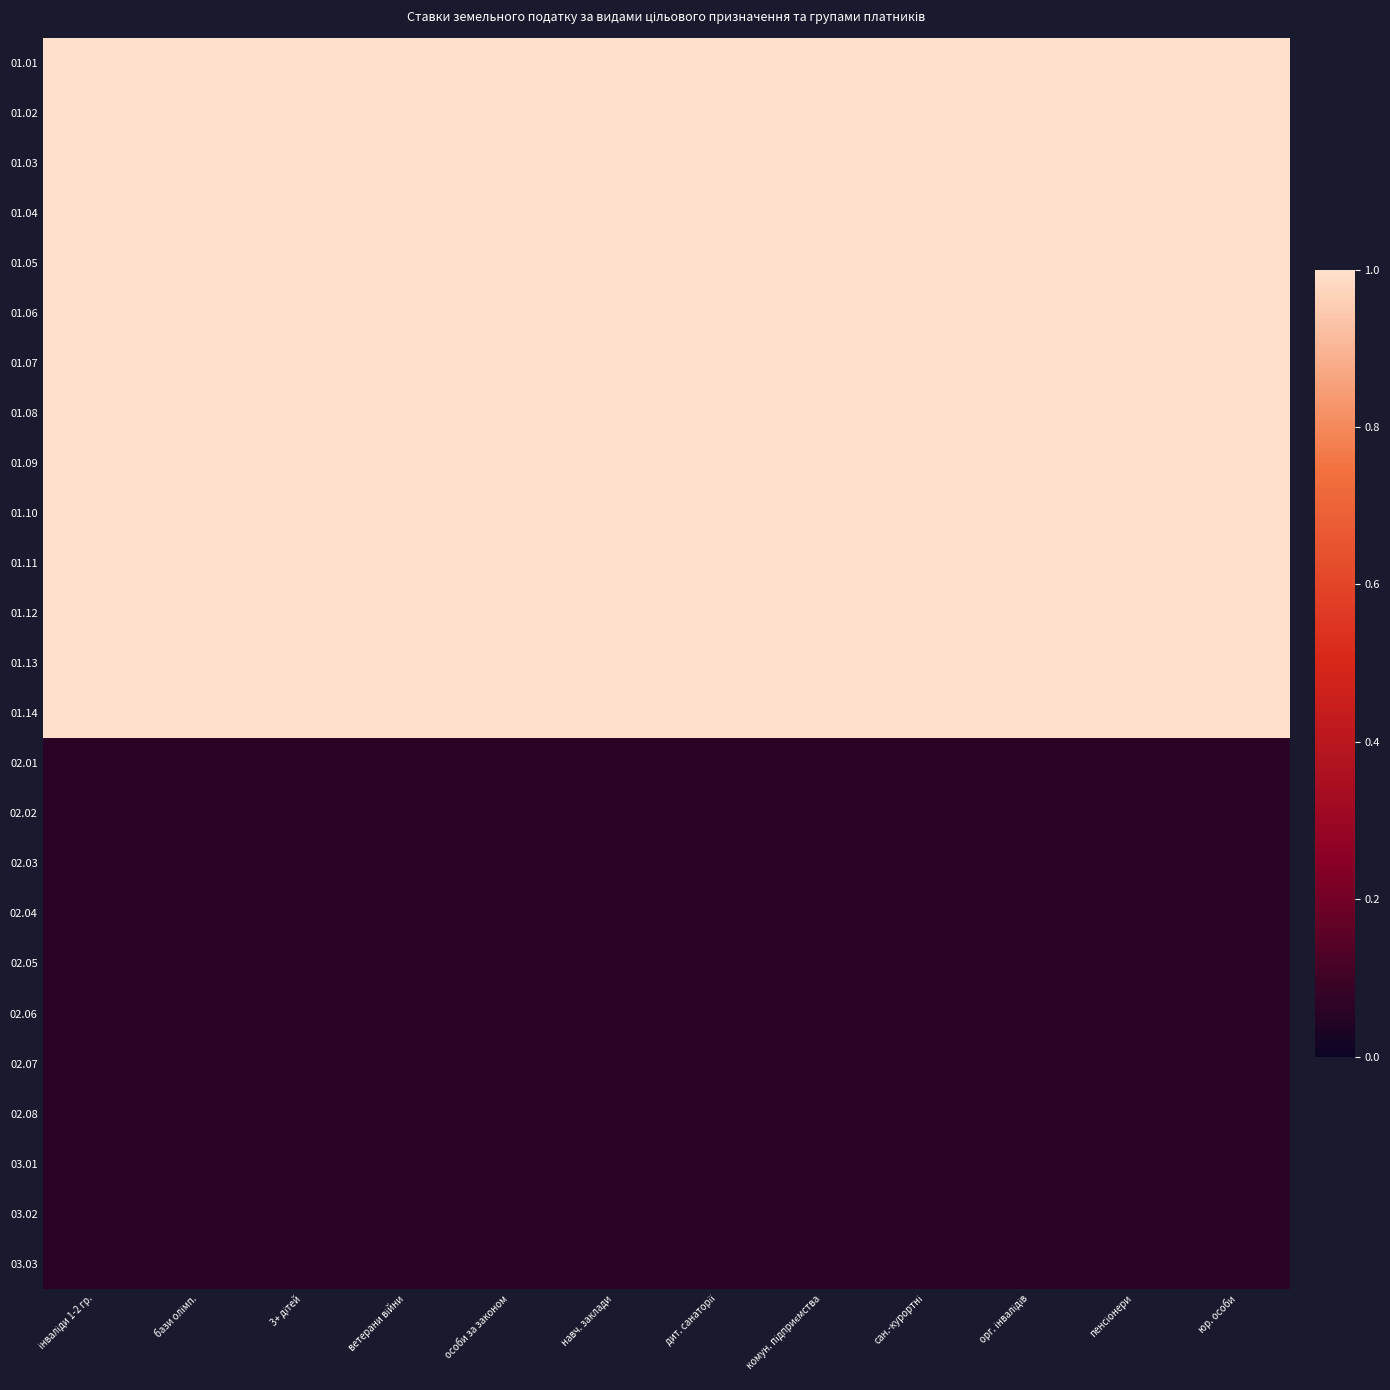

At which category does the chart reach its peak across all series?

інваліди 1-2 гр.